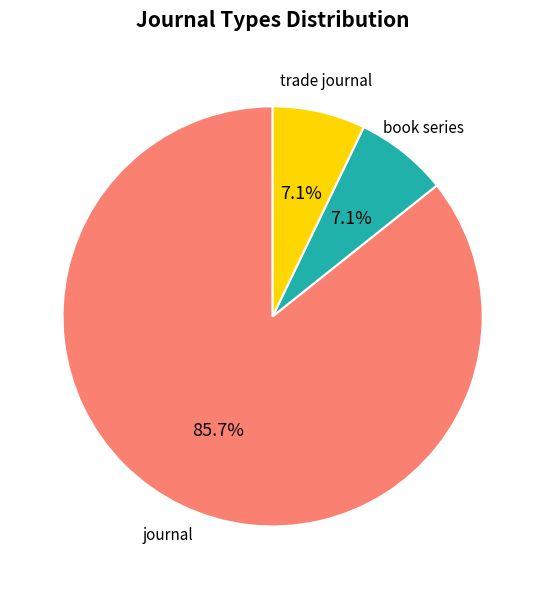

Is there any slice that represents more than half of the pie?

Yes